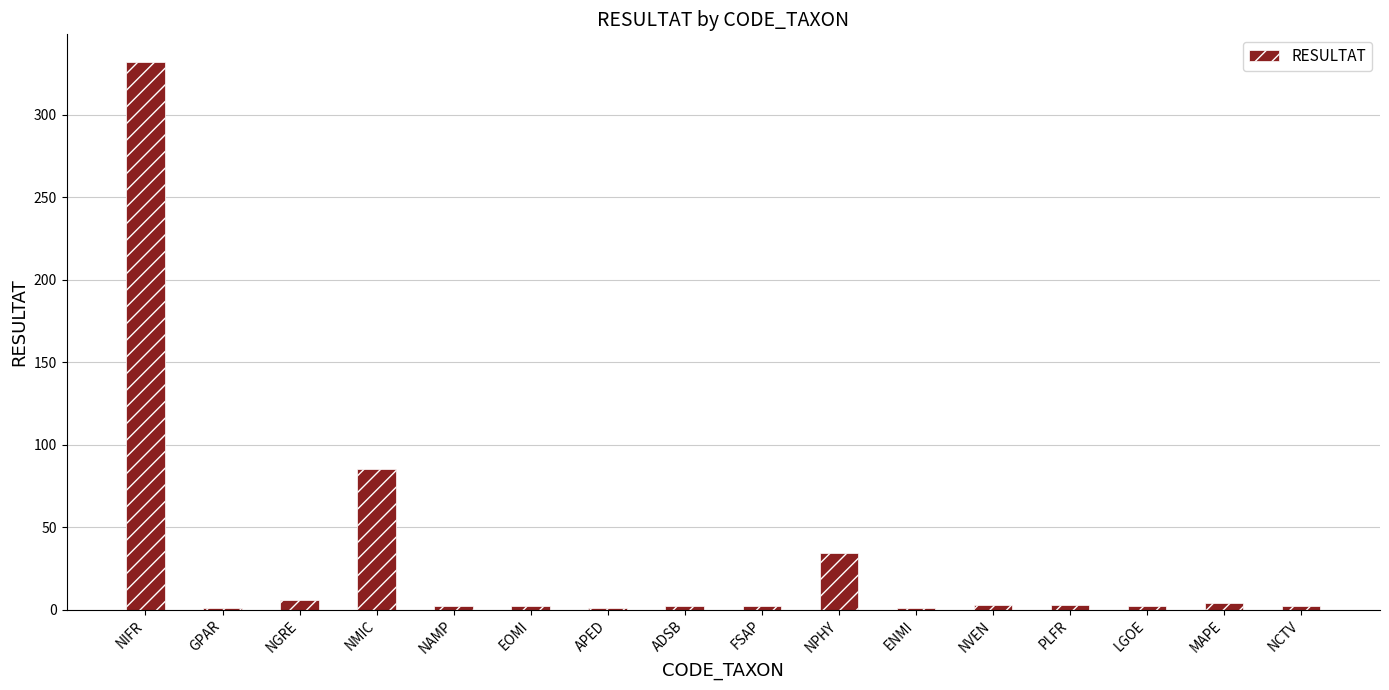

At which label is the value closest to 166?

NMIC